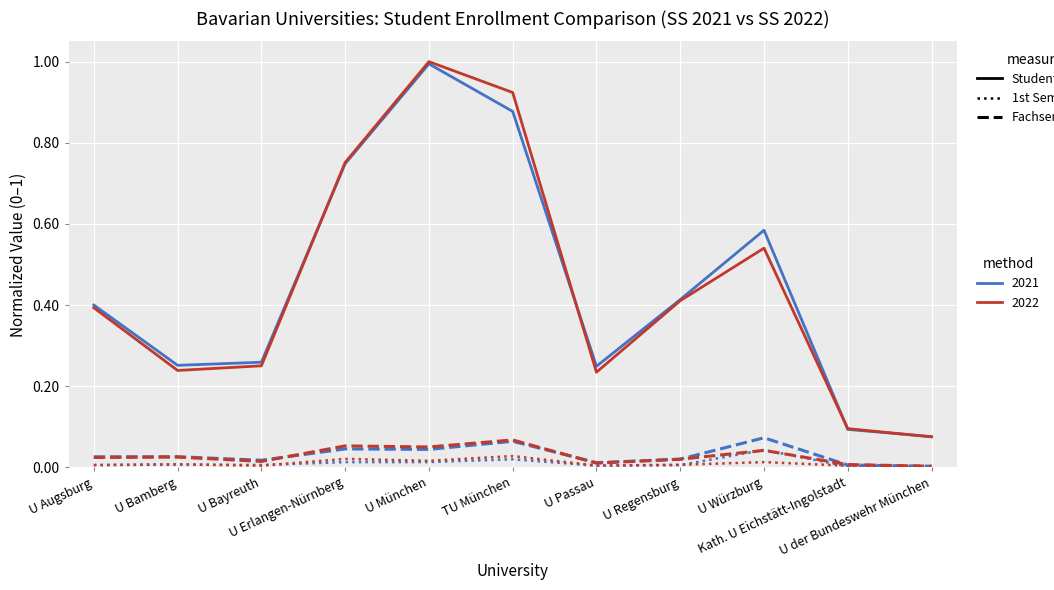

What is the greatest value displayed?

1.0